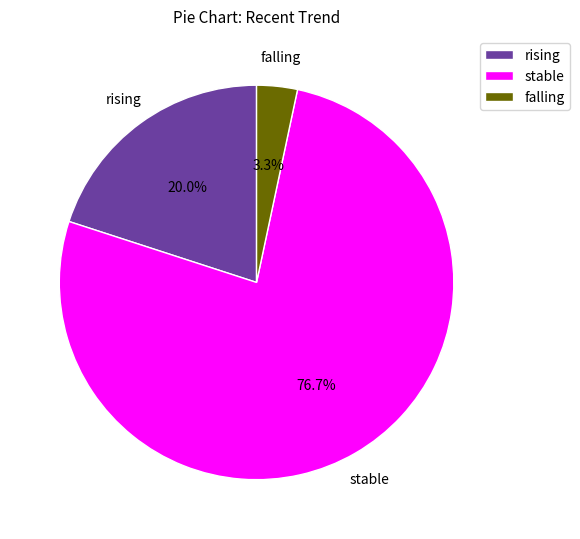

How many slices are in this pie chart?

3